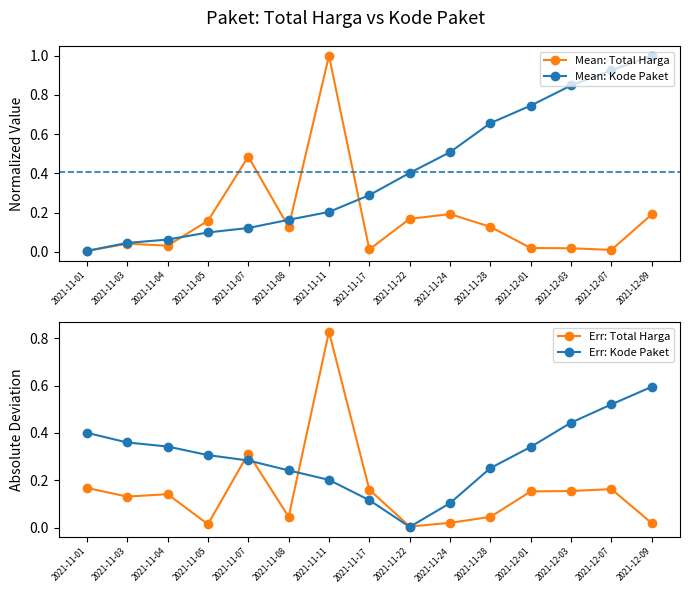

The Err: Kode Paket series shows 0.0 at 2021-11-17. True or false?

False